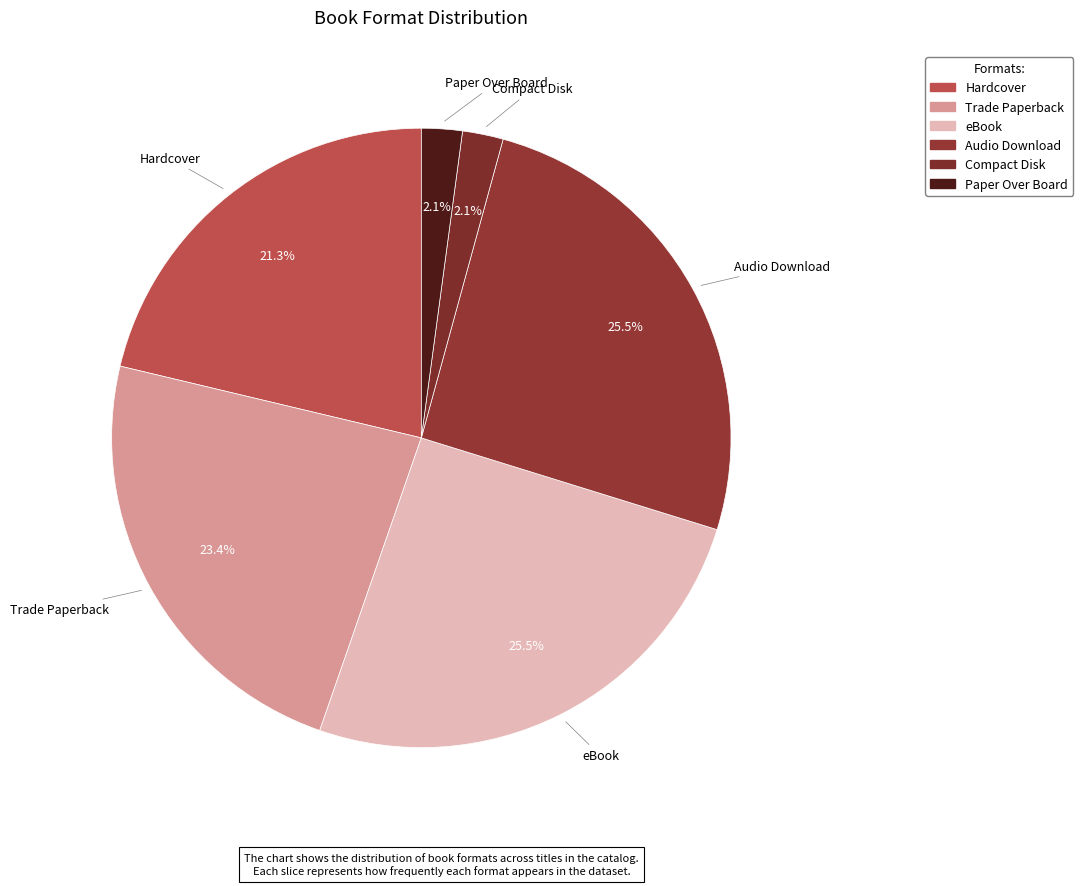

How many slices are in this pie chart?

6